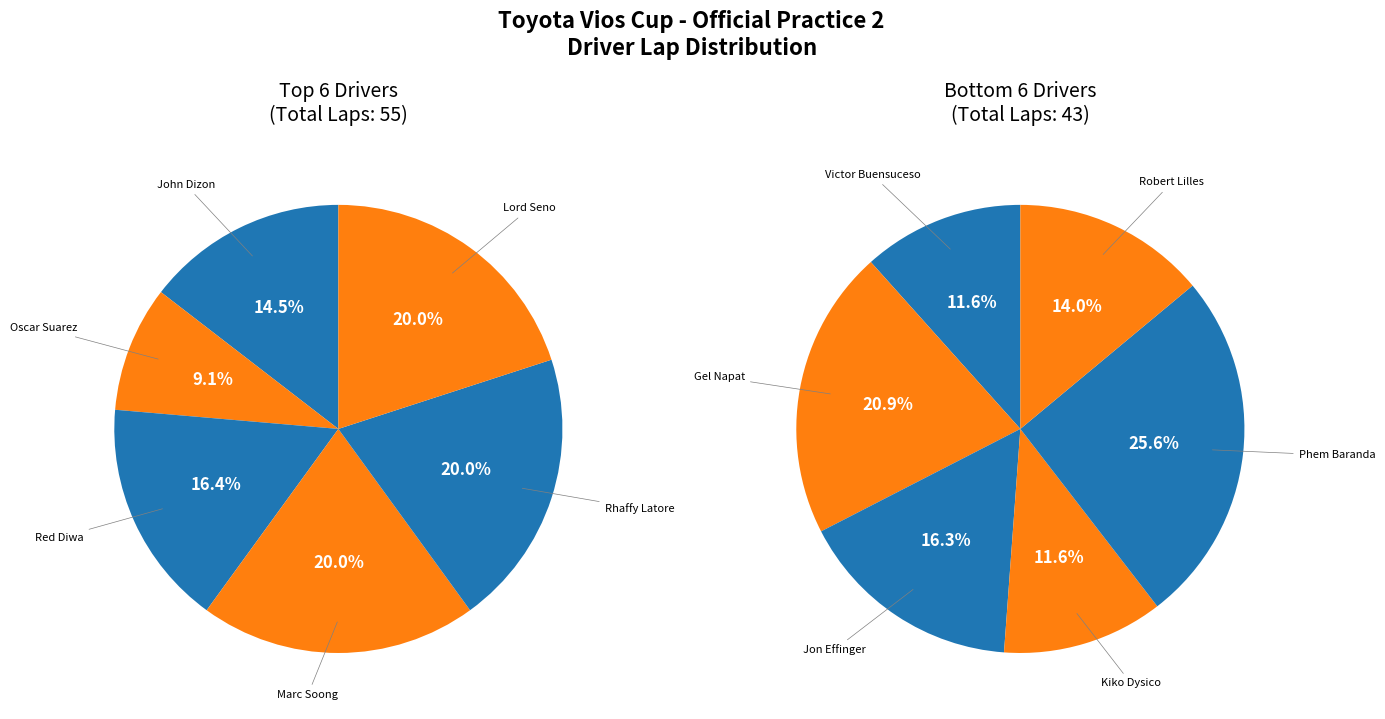

To the nearest percent, what is the combined percentage of Lord Seno and Phem Baranda?

22%